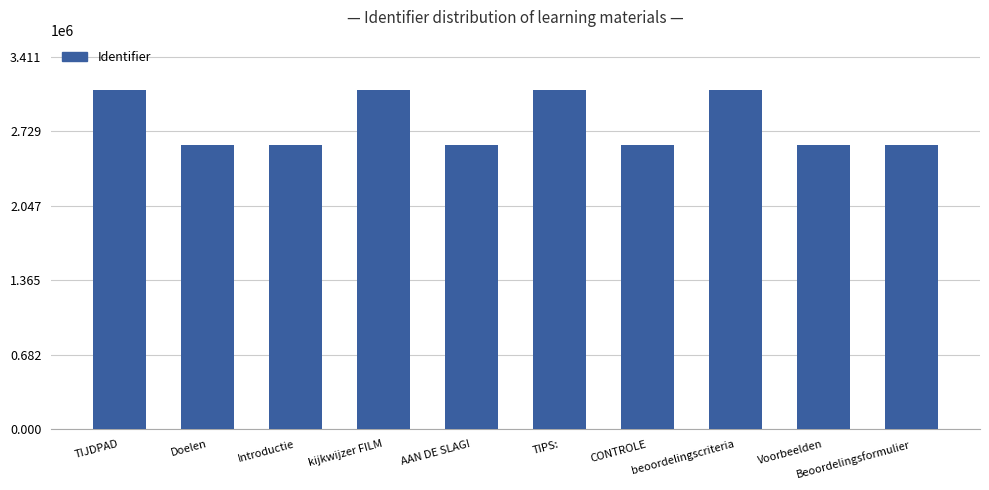

What is the smallest value displayed?

2597897